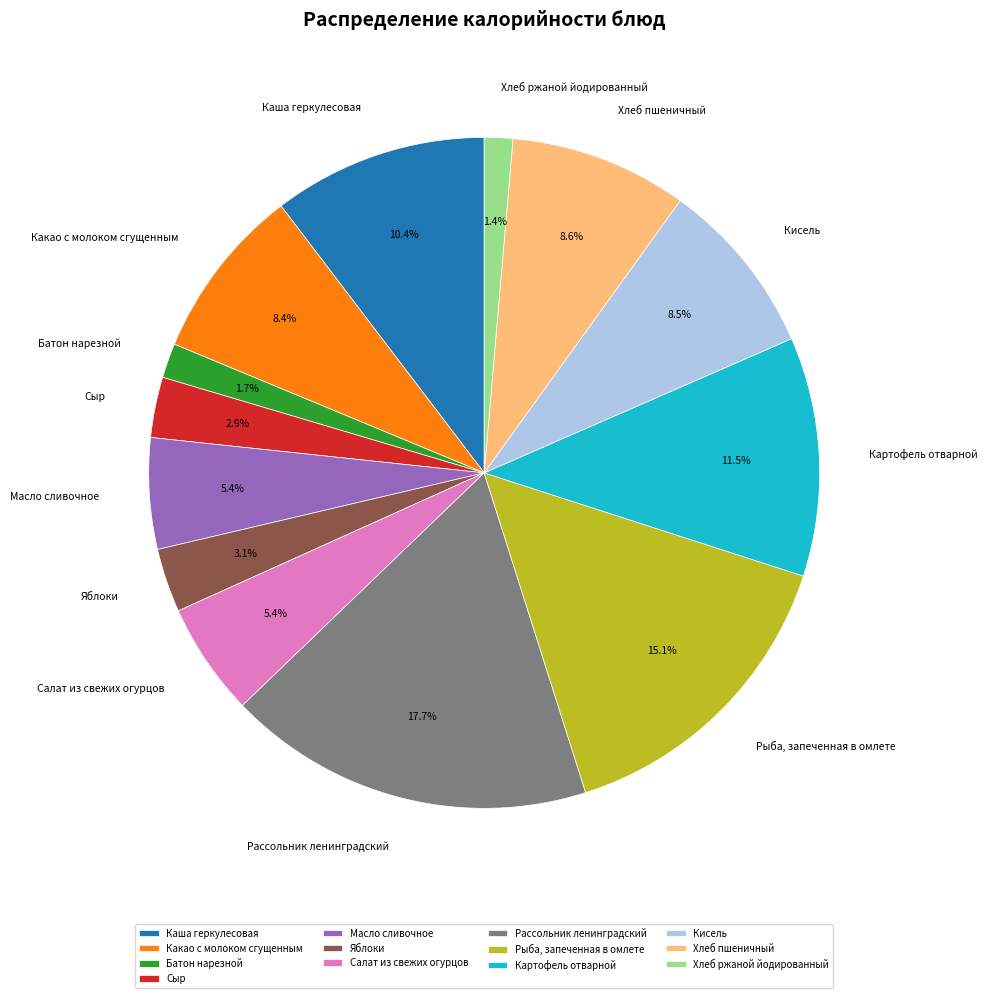

To the nearest percent, what portion does Рассольник ленинградский represent?

18%